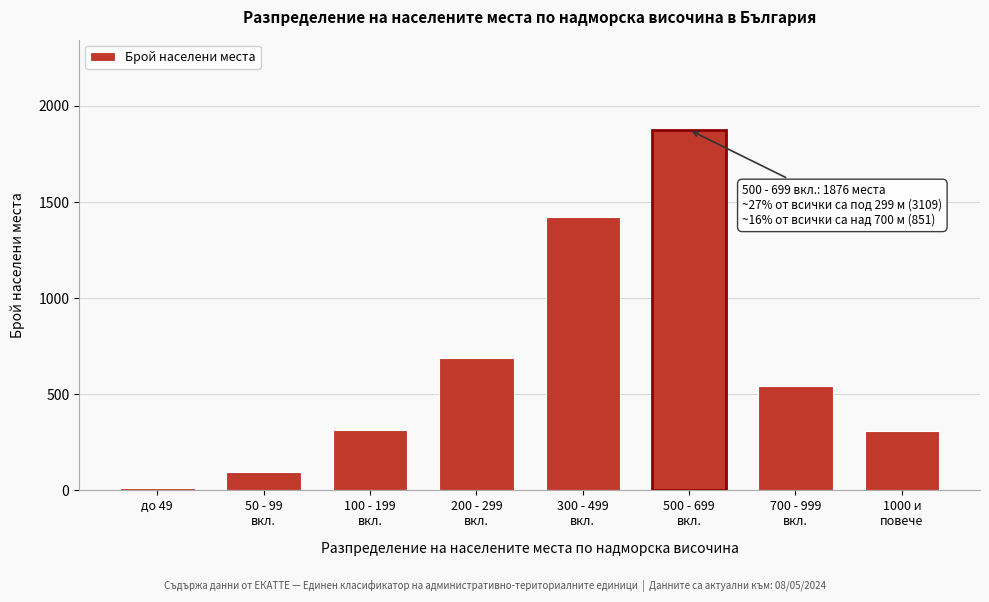

What is the average value?

657